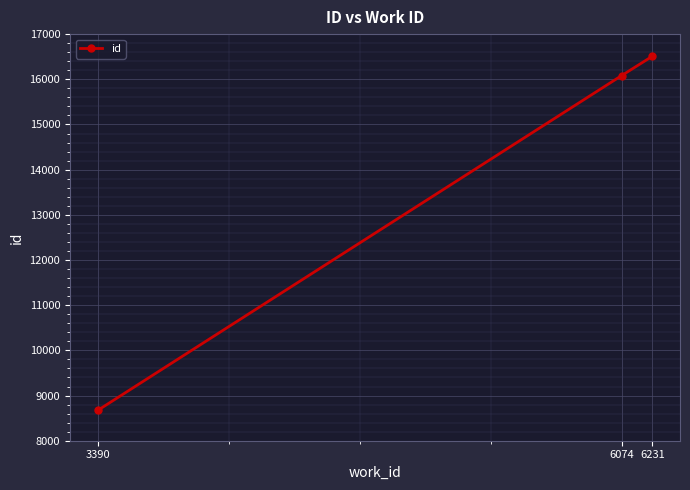

What is the average value?

13754